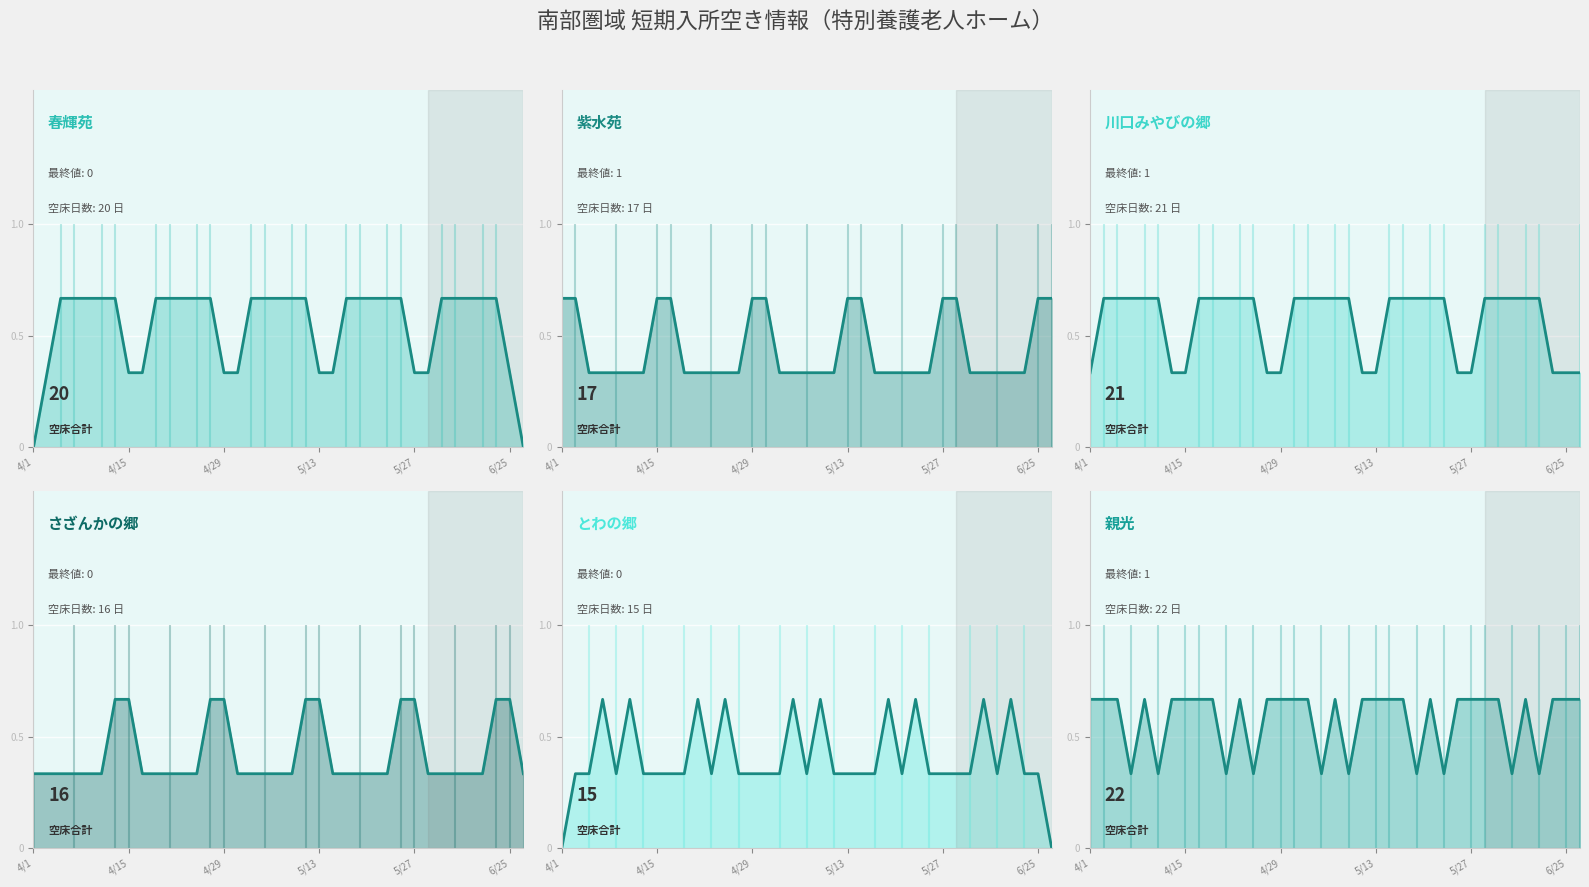

What is the value of the 紫水苑 (trend) point at the 35th from the left?

0.3